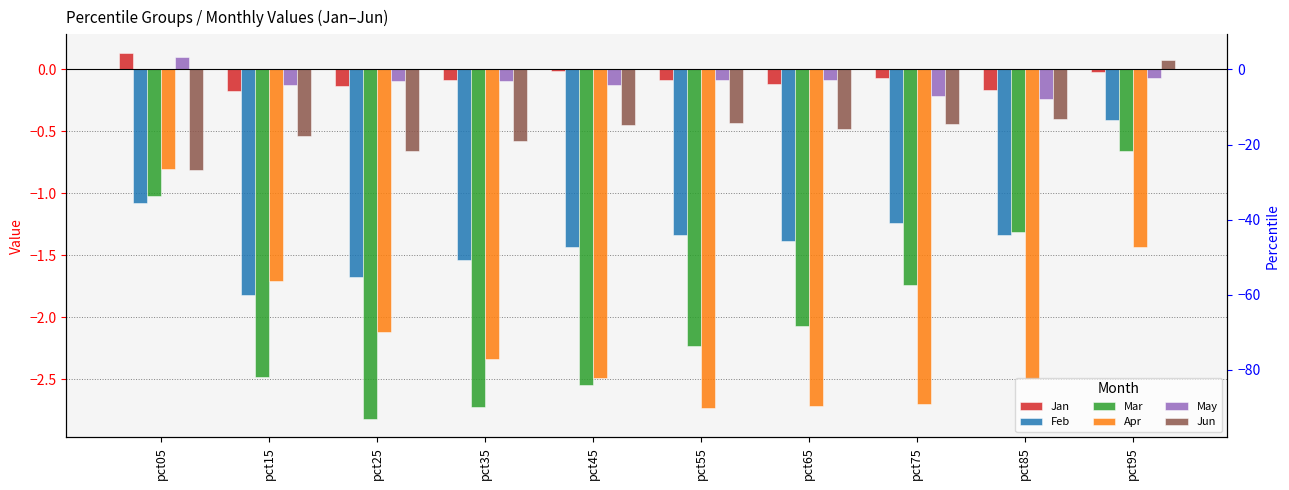

How many values in the Jan series exceed 0?

1